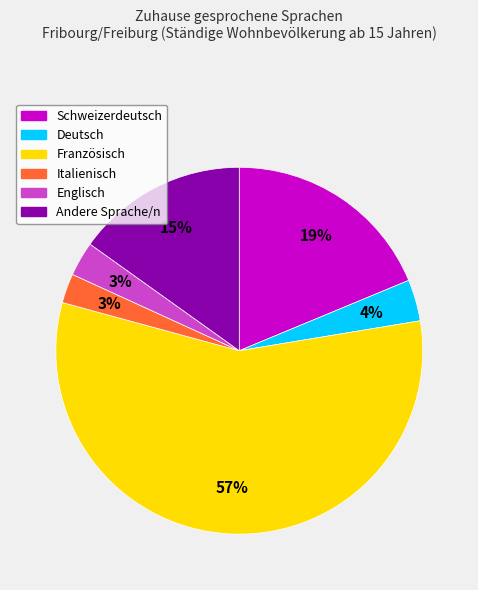

Is there any slice that represents more than half of the pie?

Yes